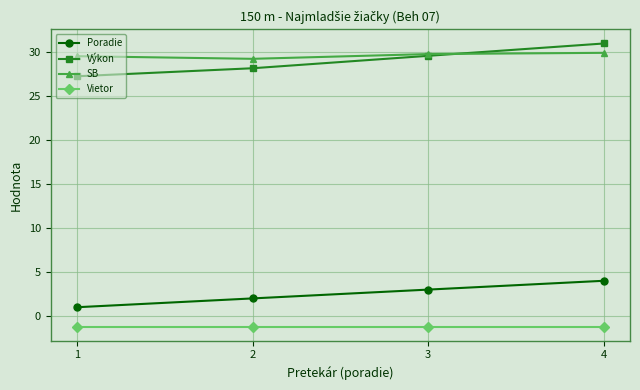

True or false: SB has more than 2 points higher than both neighbors.

False